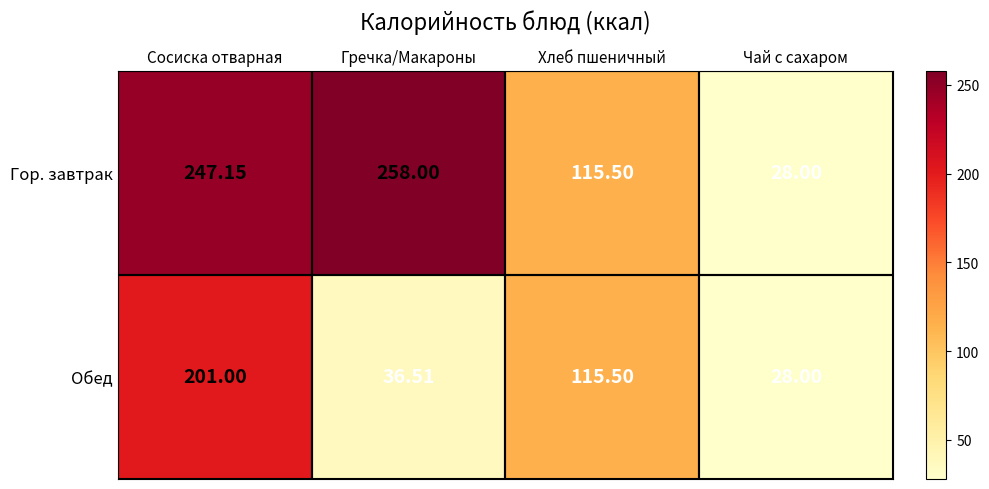

List the labels in order of Гор. завтрак value, smallest first.

Чай с сахаром, Хлеб пшеничный, Сосиска отварная, Гречка/Макароны